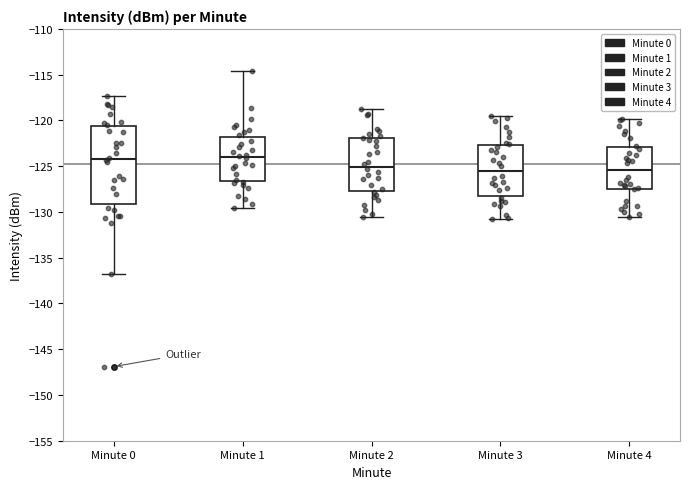

Reading left to right, read every box against the y-axis: the position of its median line, the range the box covers, and the ends of its whiskers. The values are not printed on the chart, so give them approximately, as read against the axis.

Minute 0: median -124.0, box -129.0 to -120.5, whiskers -137.0 to -117.5
Minute 1: median -124.0, box -126.5 to -122.0, whiskers -129.5 to -114.5
Minute 2: median -125.0, box -127.5 to -122.0, whiskers -130.5 to -118.5
Minute 3: median -125.5, box -128.5 to -122.5, whiskers -131.0 to -119.5
Minute 4: median -125.5, box -127.5 to -123.0, whiskers -130.5 to -120.0